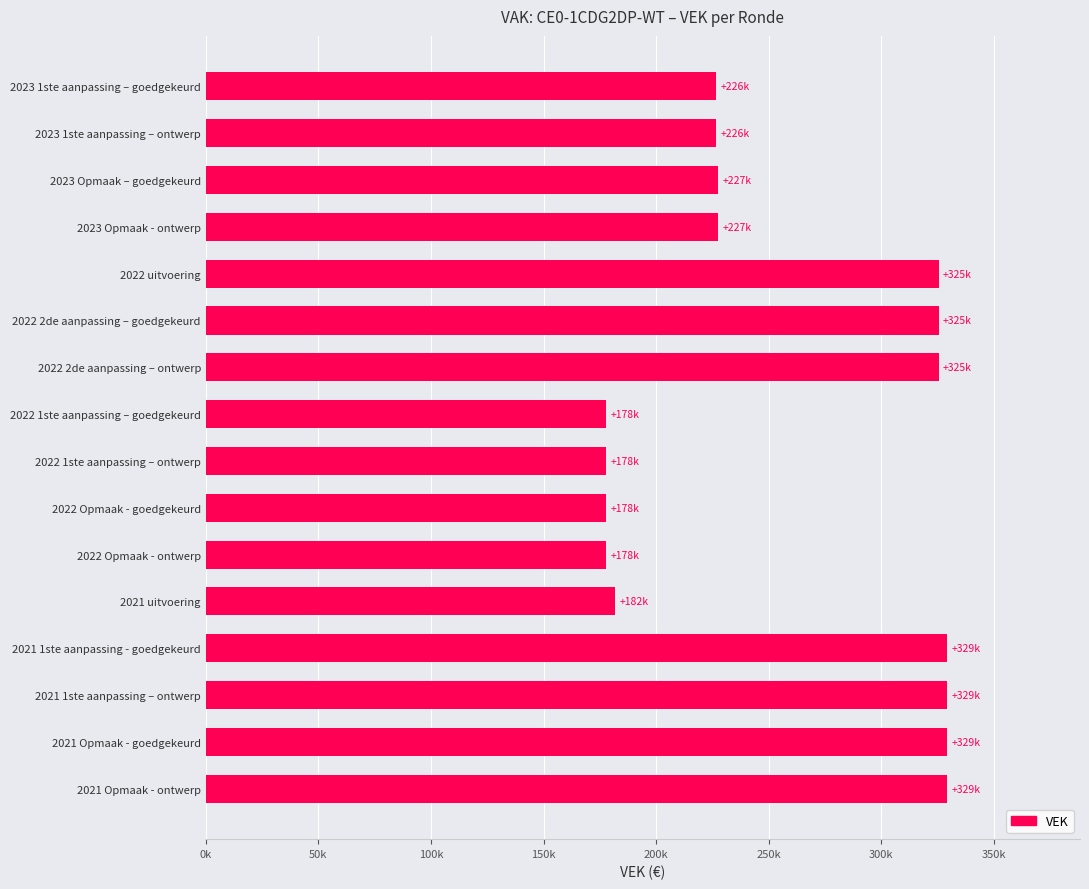

What is the sum of all values?

4092618